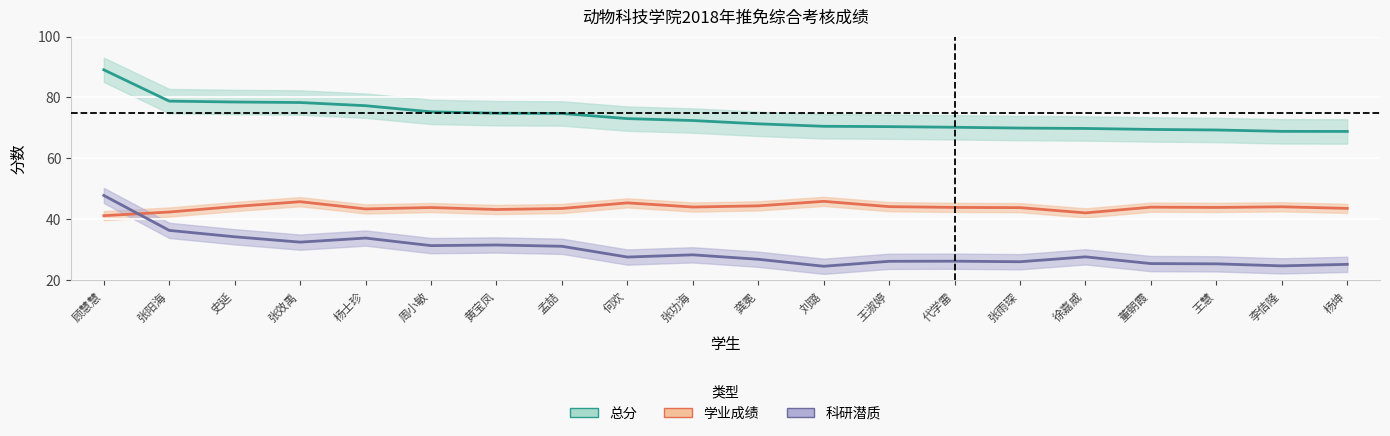

What is the total value across all series at 张功海?

144.9